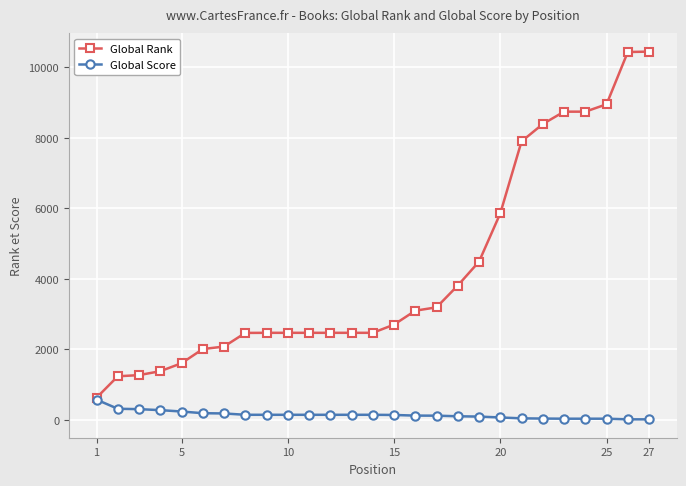

Rank the series by their maximum value, from lowest to highest.

Global Score, Global Rank